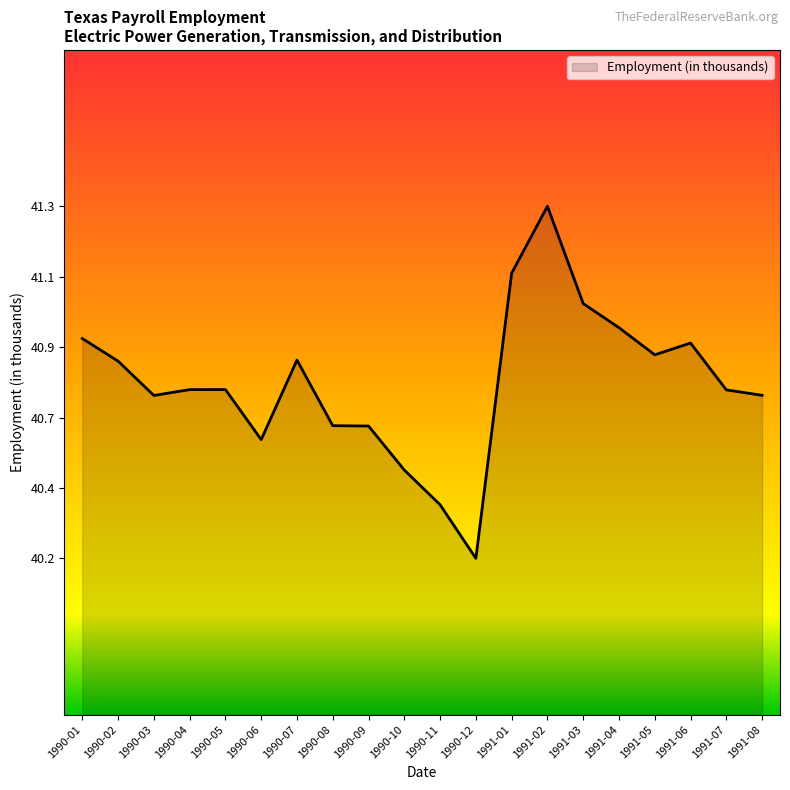

Reading left to right, transcribe all the data shown in this chart.

1990-01=40.9	1990-02=40.8	1990-03=40.7	1990-04=40.7	1990-05=40.7	1990-06=40.6	1990-07=40.8	1990-08=40.6	1990-09=40.6	1990-10=40.5	1990-11=40.4	1990-12=40.2	1991-01=41.1	1991-02=41.3	1991-03=41.0	1991-04=40.9	1991-05=40.9	1991-06=40.9	1991-07=40.7	1991-08=40.7